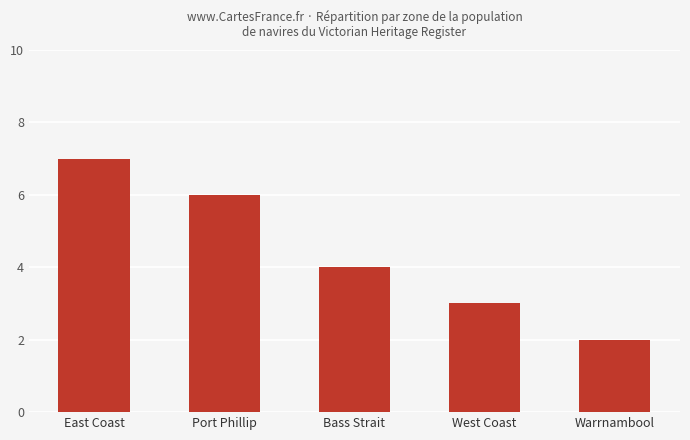

What value does the data have at Port Phillip?

6